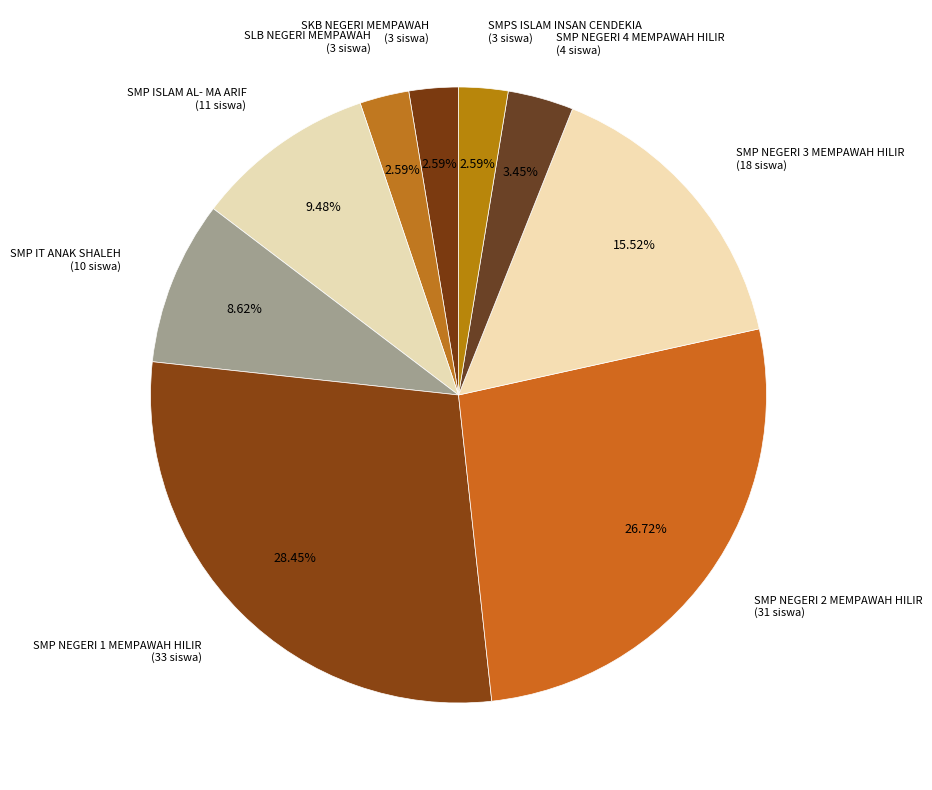

Approximately how many times larger is the value at SMP NEGERI 4 MEMPAWAH HILIR (4 siswa) compared to SMPS ISLAM INSAN CENDEKIA (3 siswa)?

1.3